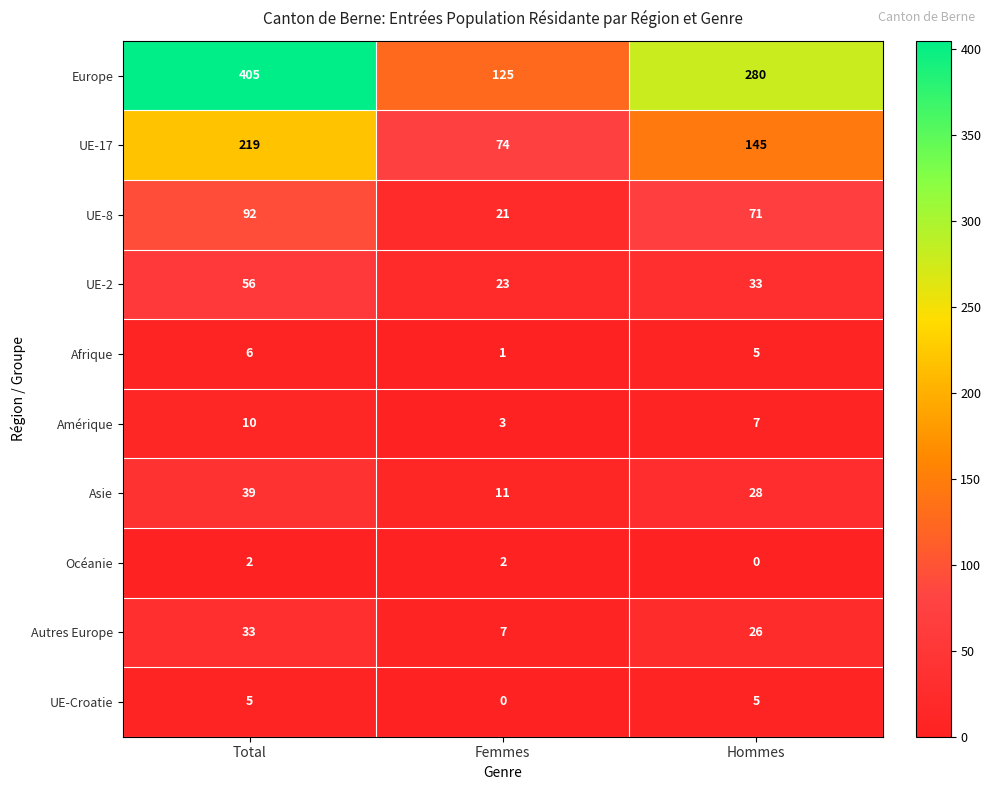

Rank the series at Femmes from highest to lowest value.

Europe, UE-17, UE-2, UE-8, Asie, Autres Europe, Amérique, Océanie, Afrique, UE-Croatie